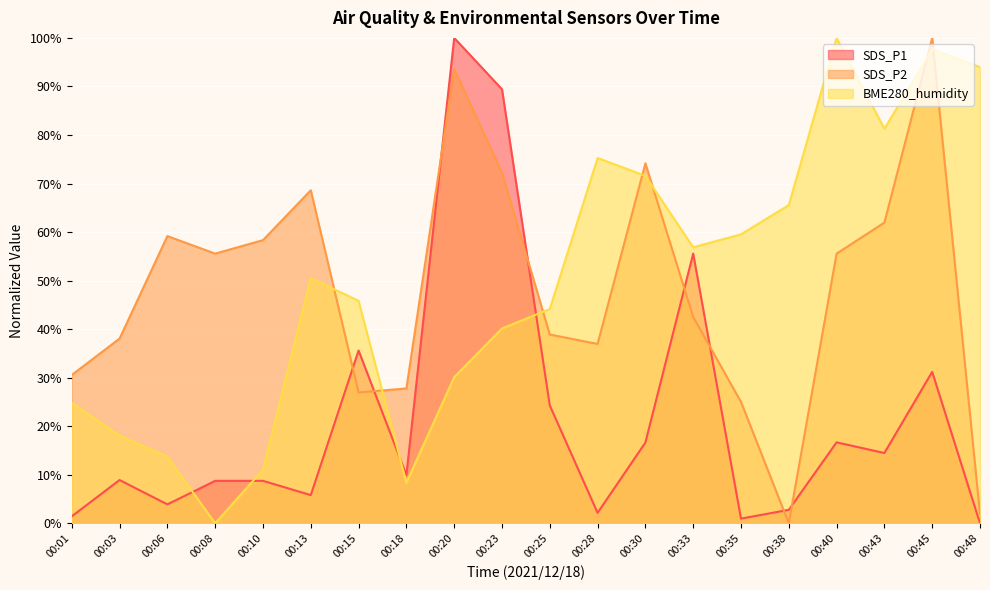

Reading left to right, transcribe all the data shown in this chart.

SDS_P1: 00:01=1.4	00:03=8.9	00:06=3.9	00:08=8.7	00:10=8.7	00:13=5.8	00:15=35.6	00:18=9.9	00:20=100.0	00:23=89.4	00:25=24.3	00:28=2.2	00:30=16.6	00:33=55.6	00:35=1.0	00:38=2.8	00:40=16.7	00:43=14.5	00:45=31.2	00:48=0.0
SDS_P2: 00:01=30.6	00:03=38.1	00:06=59.2	00:08=55.6	00:10=58.3	00:13=68.6	00:15=26.9	00:18=27.8	00:20=93.6	00:23=72.2	00:25=38.9	00:28=36.9	00:30=74.2	00:33=42.5	00:35=25.0	00:38=0.0	00:40=55.6	00:43=61.9	00:45=100.0	00:48=1.9
BME280_humidity: 00:01=24.7	00:03=18.1	00:06=13.7	00:08=0.0	00:10=11.0	00:13=50.5	00:15=45.8	00:18=8.4	00:20=30.1	00:23=40.1	00:25=44.1	00:28=75.3	00:30=71.6	00:33=56.9	00:35=59.5	00:38=65.6	00:40=100.0	00:43=81.3	00:45=97.7	00:48=94.0